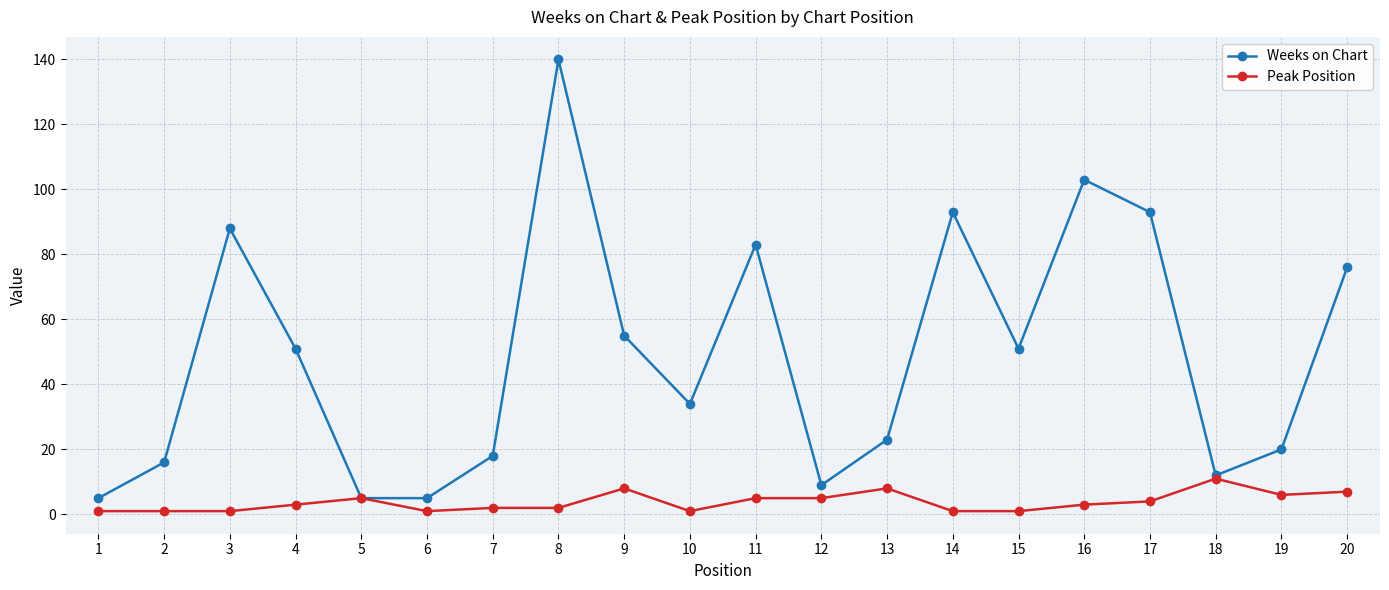

What is the difference between the second highest and second lowest values in the Weeks on Chart series?

98